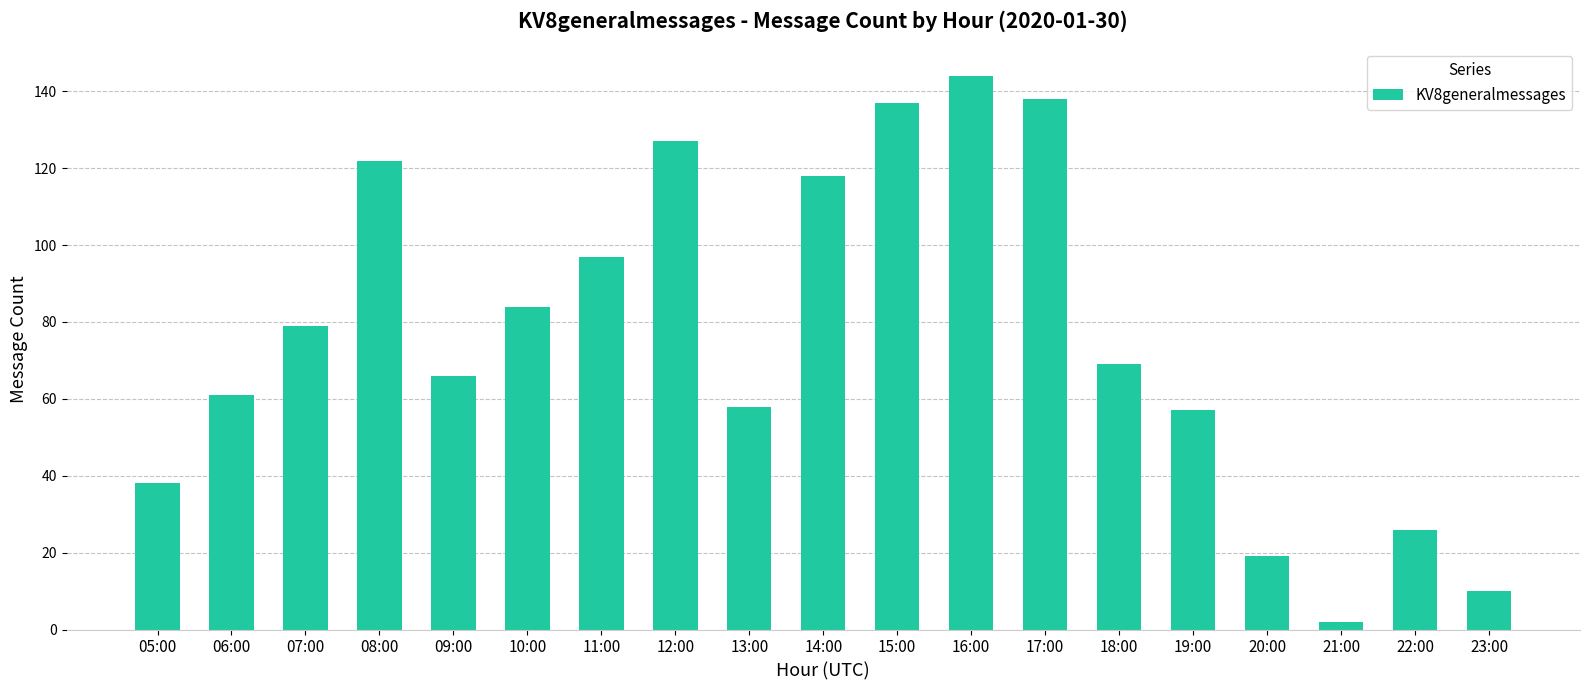

Reading right to left, extract all data points from this chart.

10	26	2	19	57	69	138	144	137	118	58	127	97	84	66	122	79	61	38